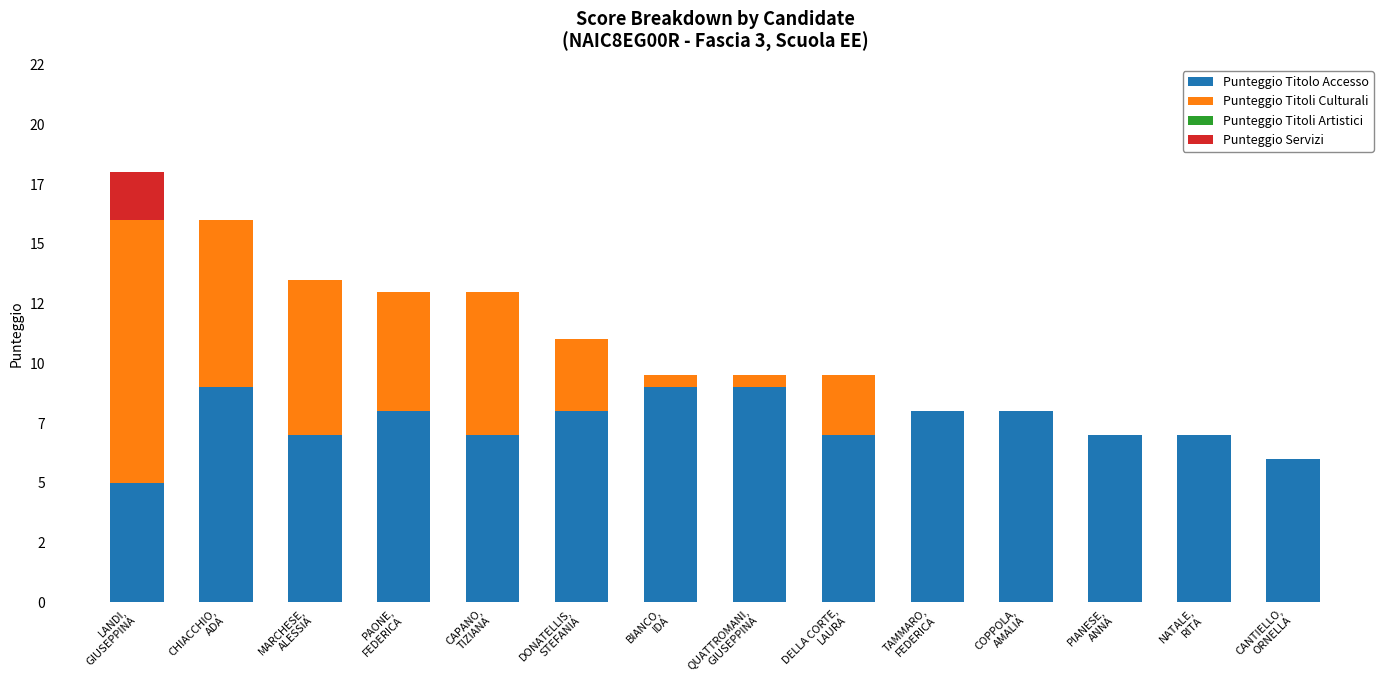

Are the bars horizontal?

No